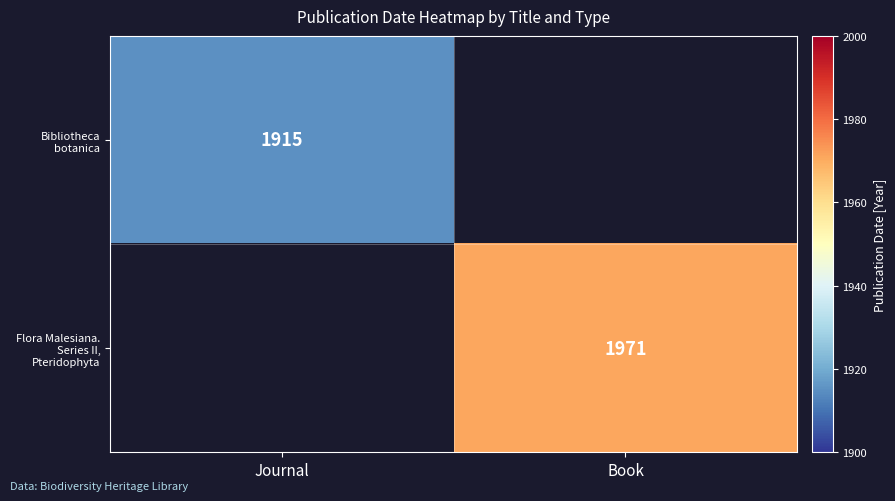

Is the value of Bibliotheca botanica at Journal greater than the value of Flora Malesiana. Series II, Pteridophyta at Book?

No